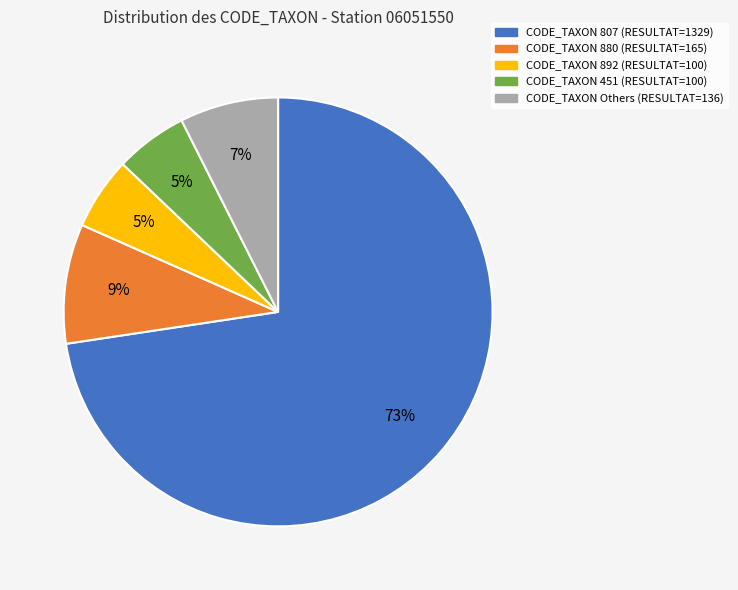

To the nearest percent, what is the average slice percentage?

20%